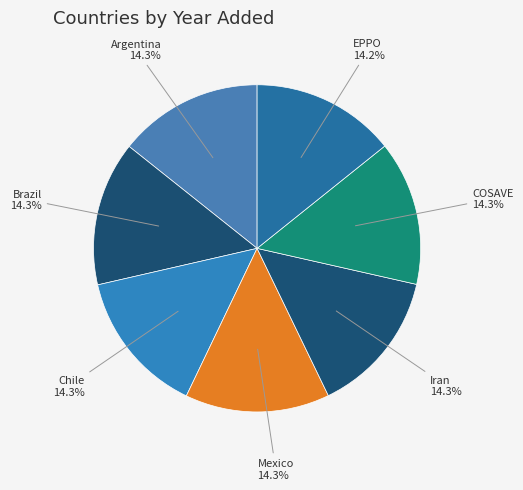

How many segments does this pie chart have?

7